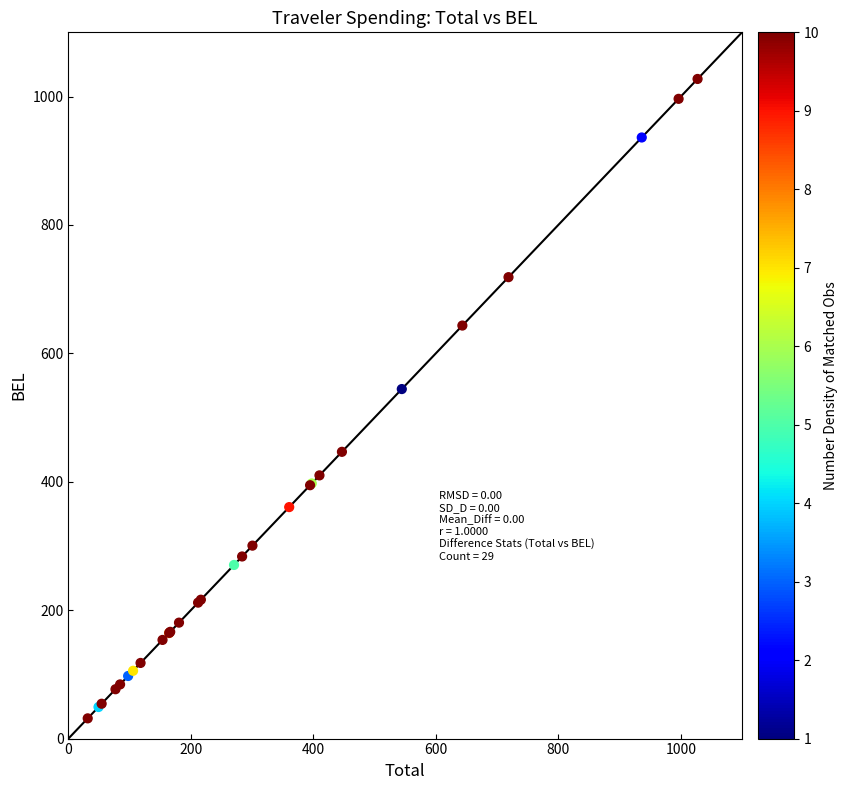

What Y value in the scatter plot is closest to 529?

544.4